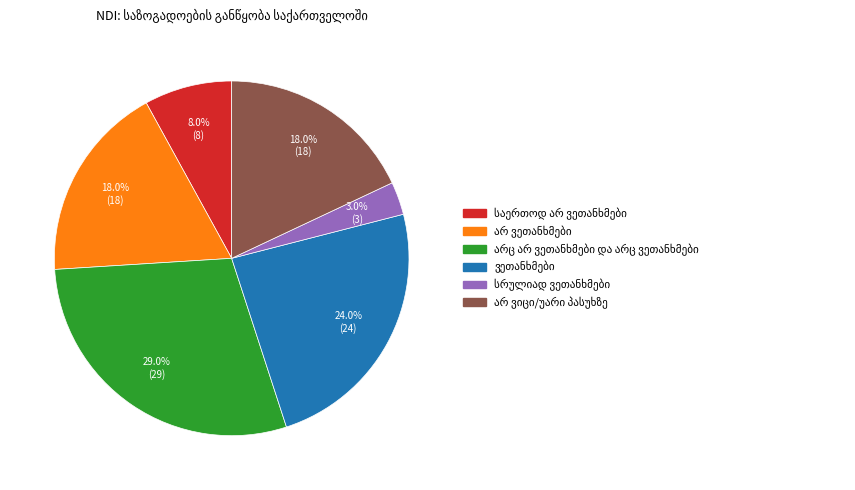

Is there a majority slice in this chart?

No